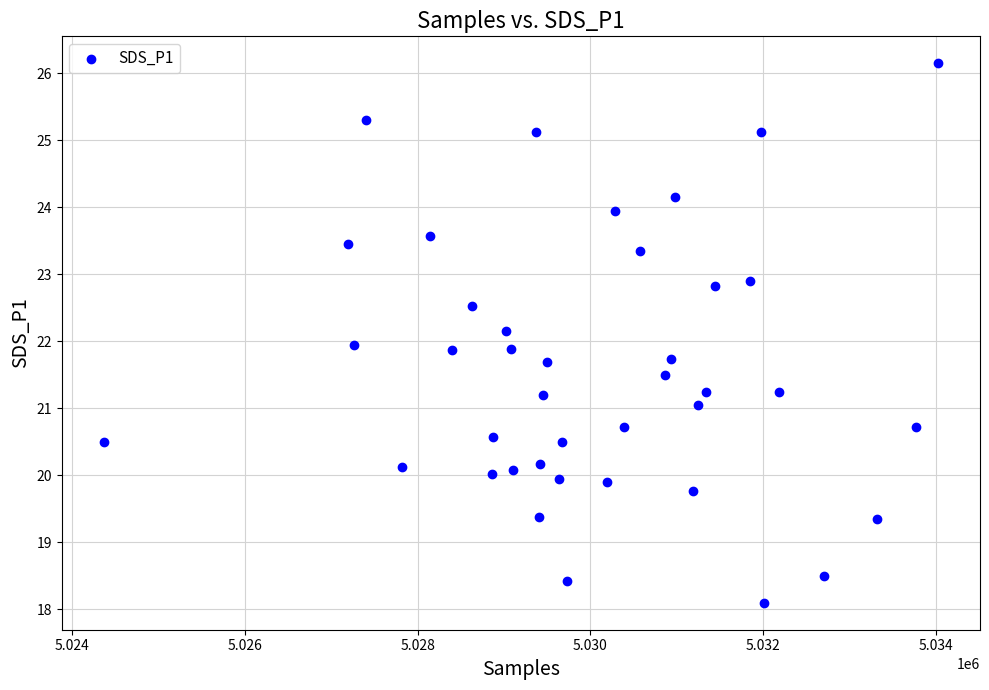

What is the range of X values (max minus min)?

9664.0